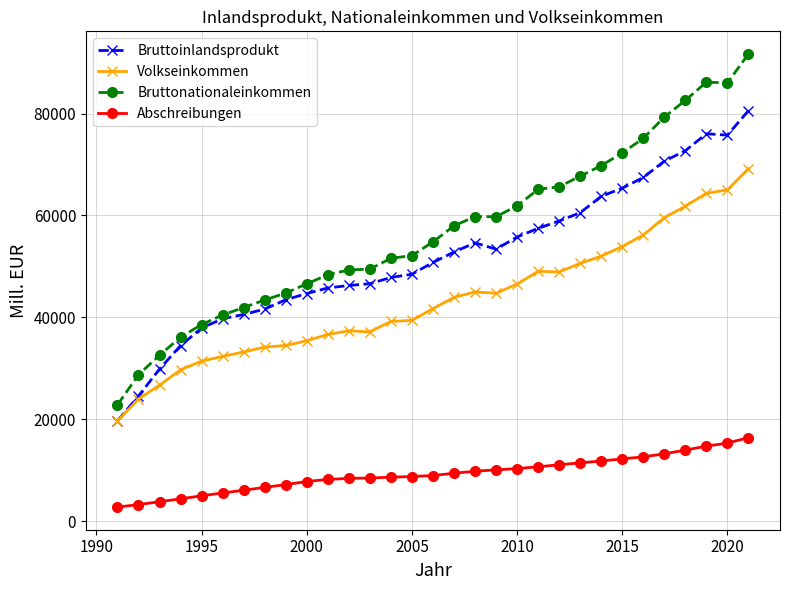

What is the maximum value shown in the chart?

91679.2